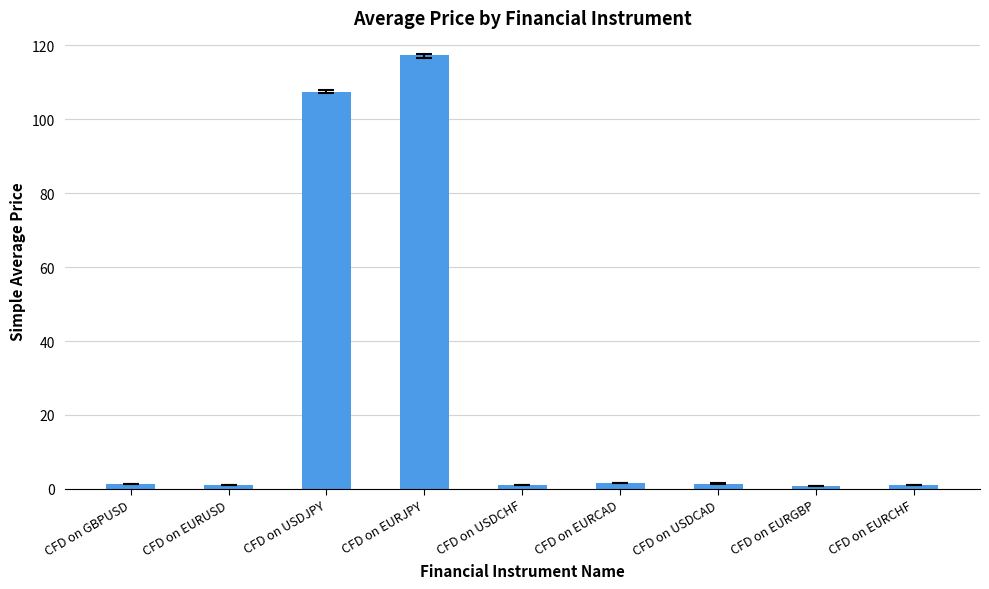

What is the difference between the maximum and minimum values?

116.6